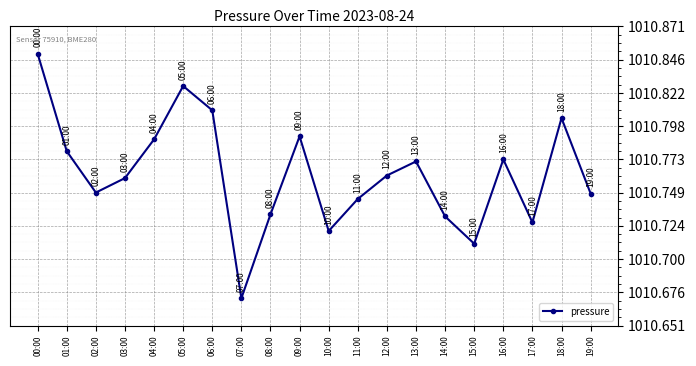

The value at 11:00 is 460.3. True or false?

False